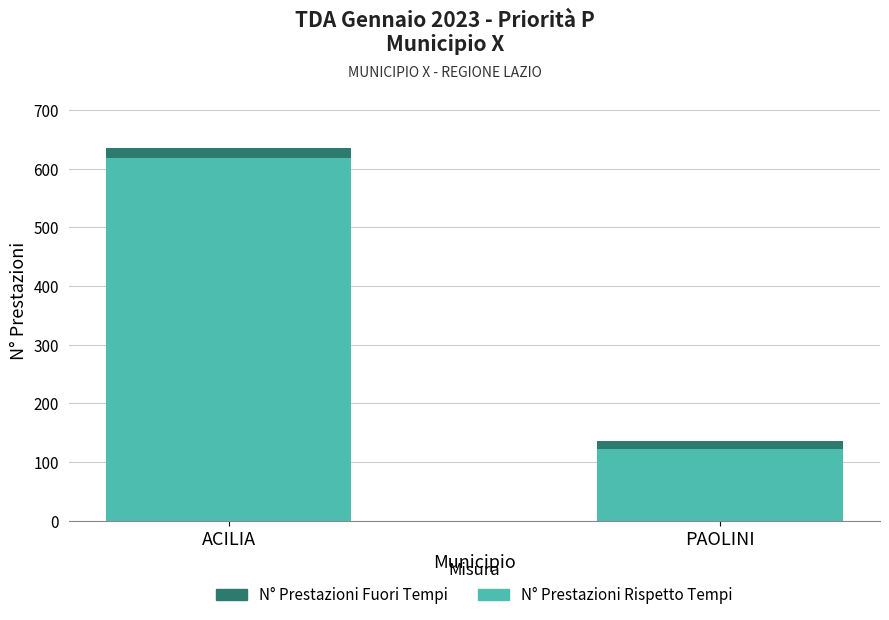

At which category is the sum across all series the highest?

ACILIA